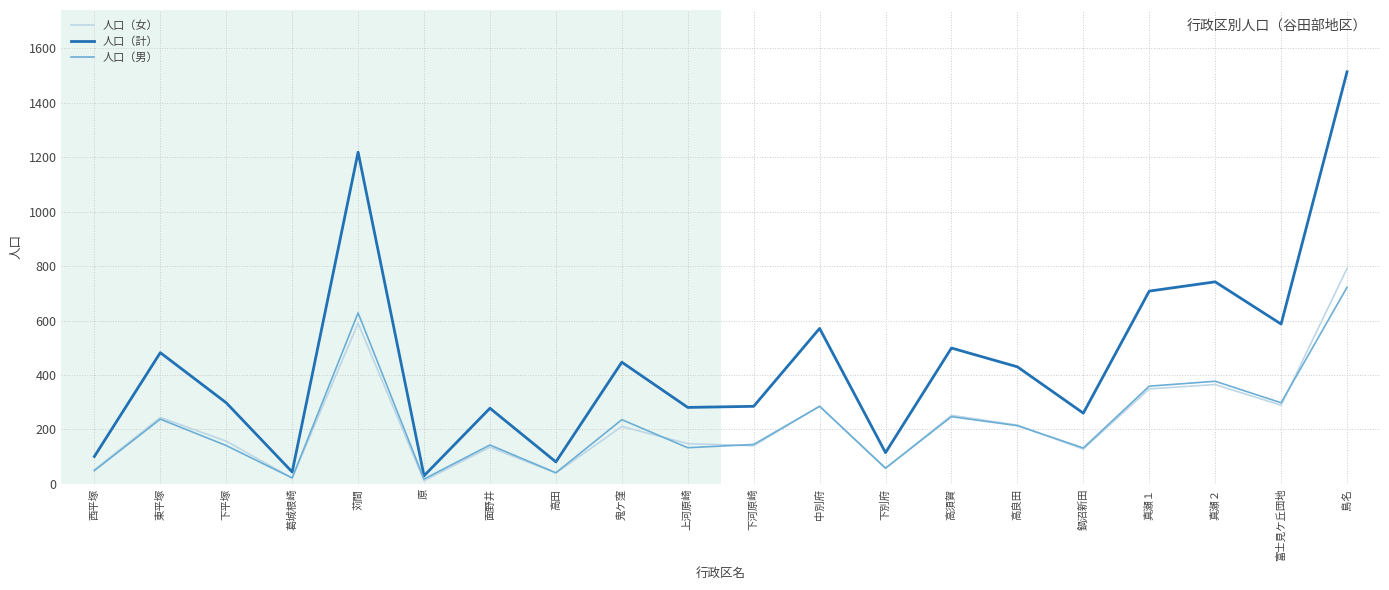

At which label is 人口（女） closest to 401?

真瀬２